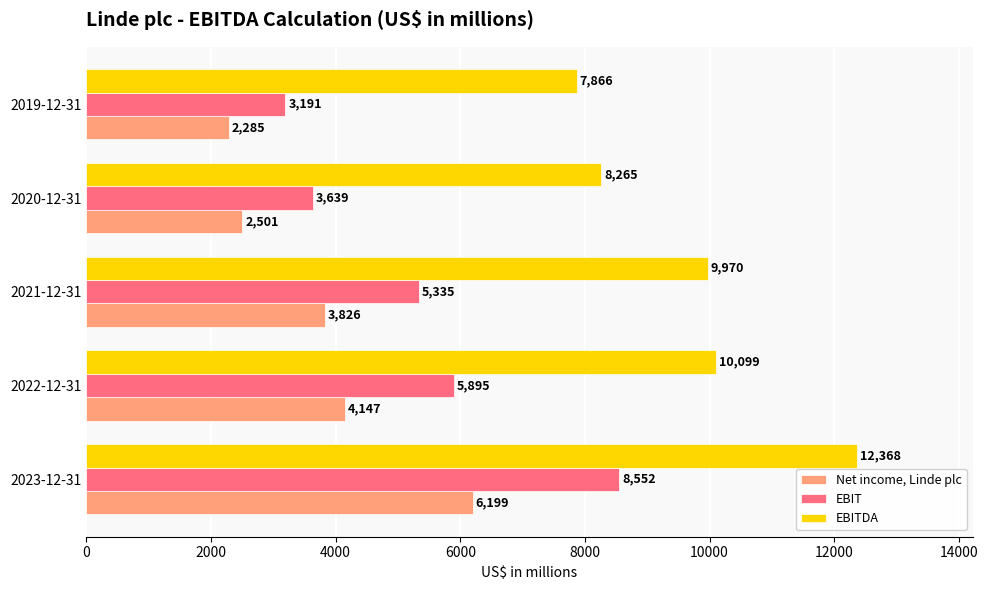

List the series in order of their overall mean, highest first.

EBITDA, EBIT, Net income, Linde plc